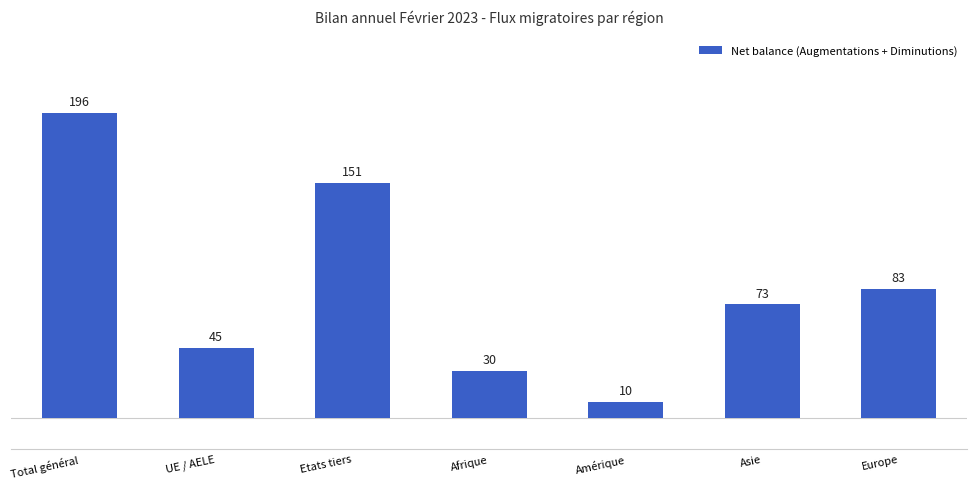

What is the sum of the values at Asie and Europe?

156